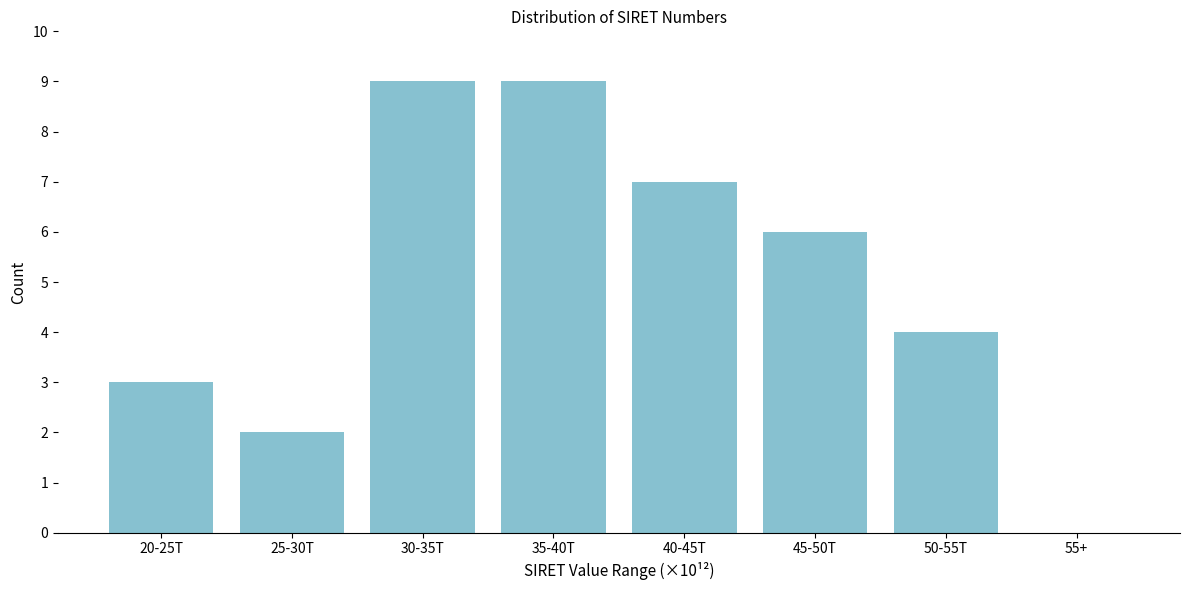

Reading left to right, what are all the values shown in this chart?

20-25T=3	25-30T=2	30-35T=9	35-40T=9	40-45T=7	45-50T=6	50-55T=4	55+=0